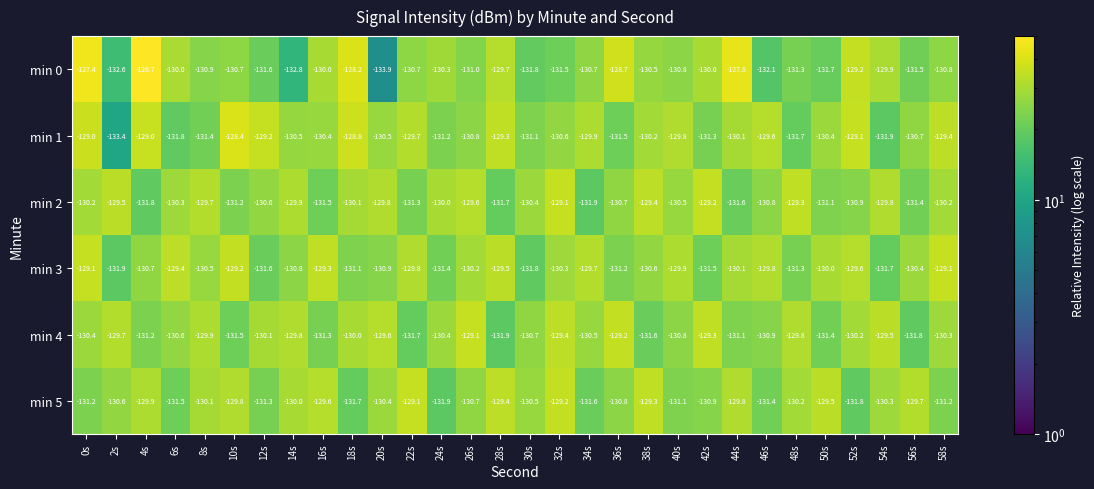

At which label is min 5 closest to -130?

14s